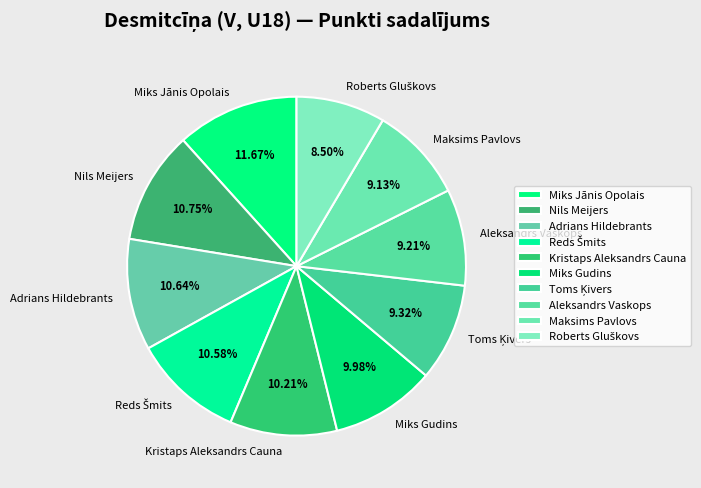

Which has a higher value, Maksims Pavlovs or Miks Gudins?

Miks Gudins